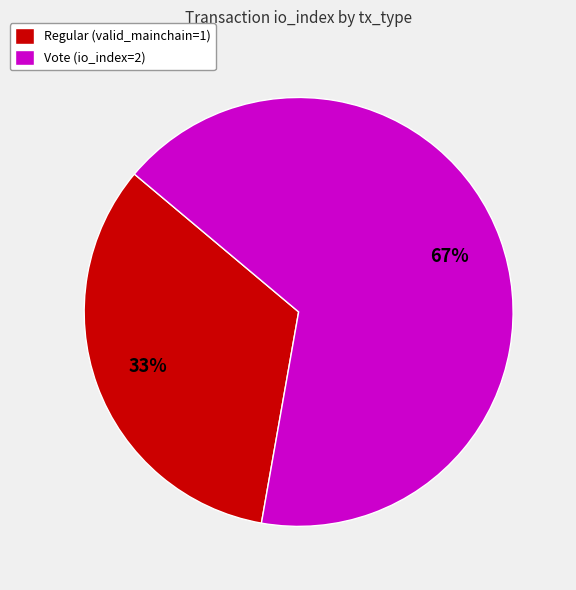

To the nearest percent, what percentage of the pie is Regular (valid_mainchain=1)?

33%